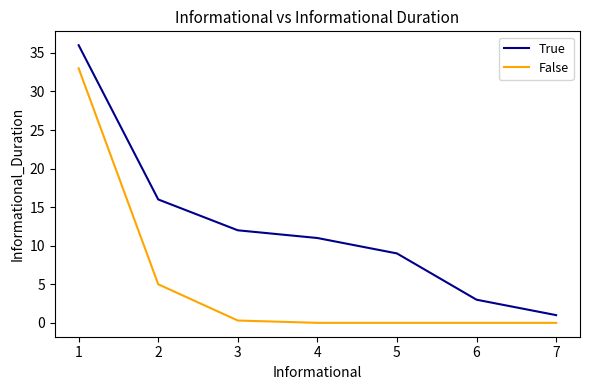

Rank the categories by True value from lowest to highest.

7, 6, 5, 4, 3, 2, 1